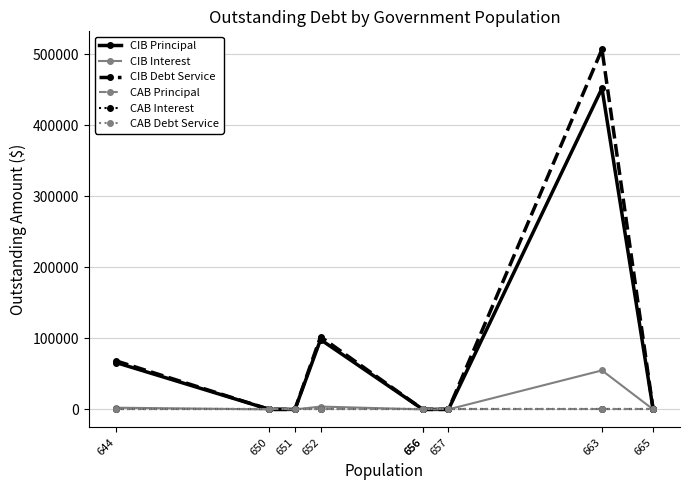

At which label does CAB Principal reach its minimum?

644